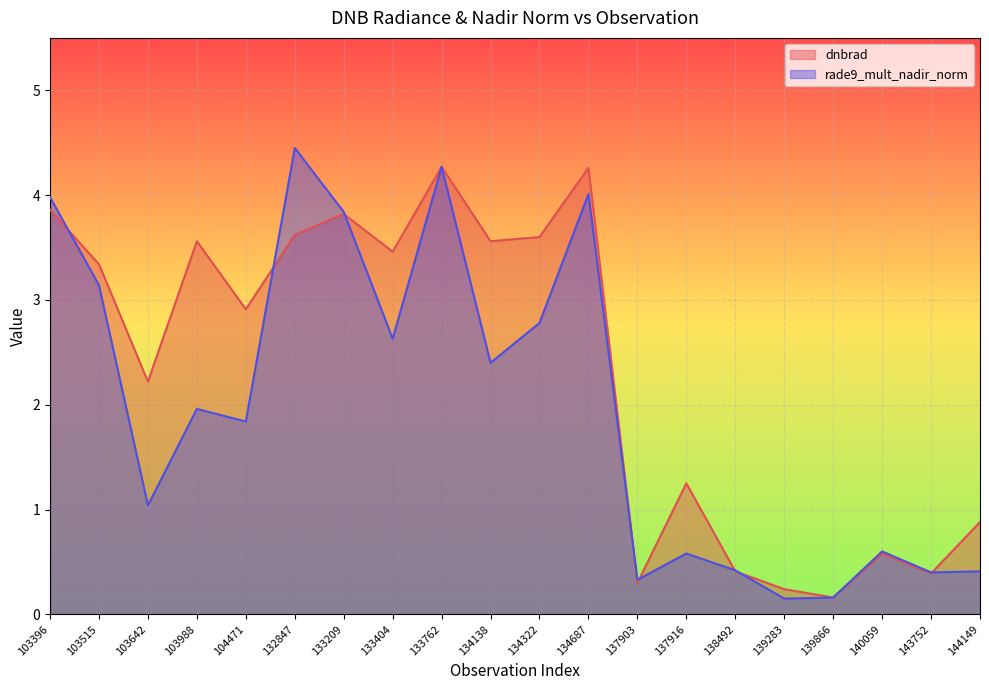

Is it true that rade9_mult_nadir_norm equals 2.6 at 133404?

True